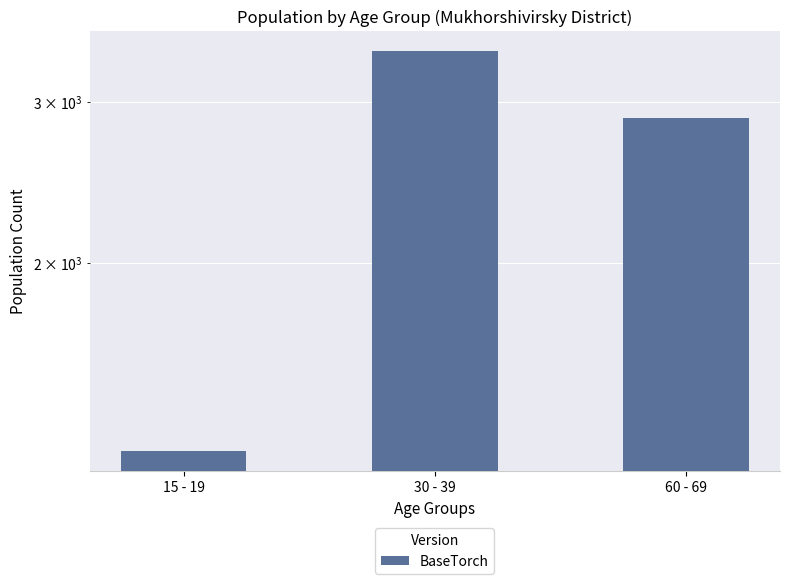

How many values exceed 2885?

1